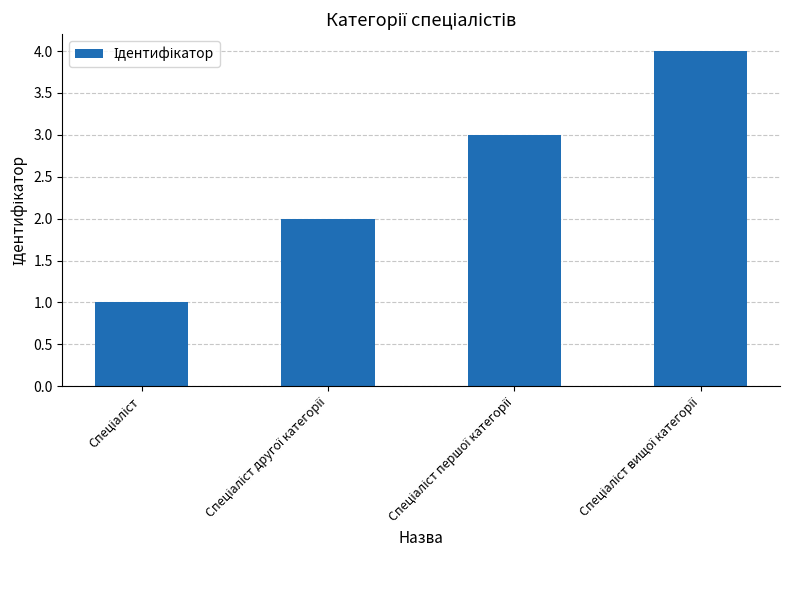

What is the difference between the maximum and minimum values?

3